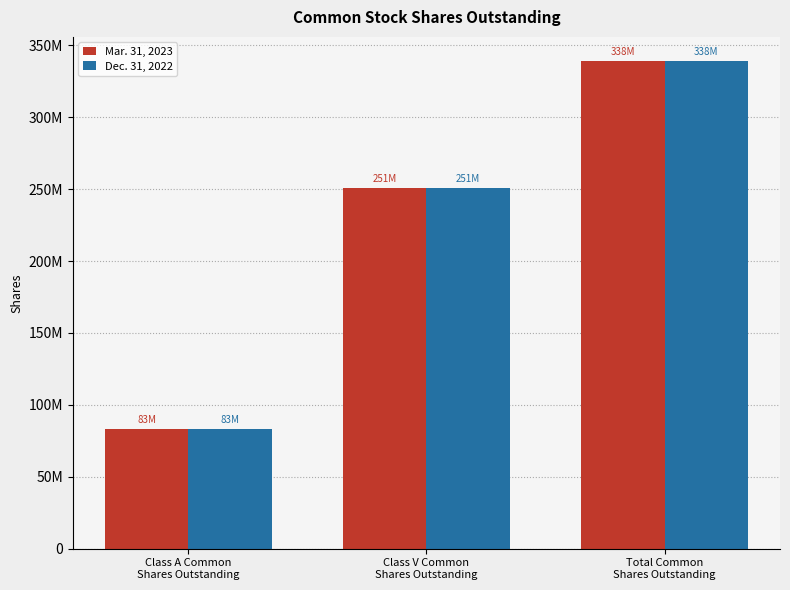

Reading right to left, what are all the values shown in this chart?

Mar. 31, 2023: Total Common
Shares Outstanding=338978402	Class V Common
Shares Outstanding=251033906	Class A Common
Shares Outstanding=83338436
Dec. 31, 2022: Total Common
Shares Outstanding=338961435	Class V Common
Shares Outstanding=251033906	Class A Common
Shares Outstanding=83202969